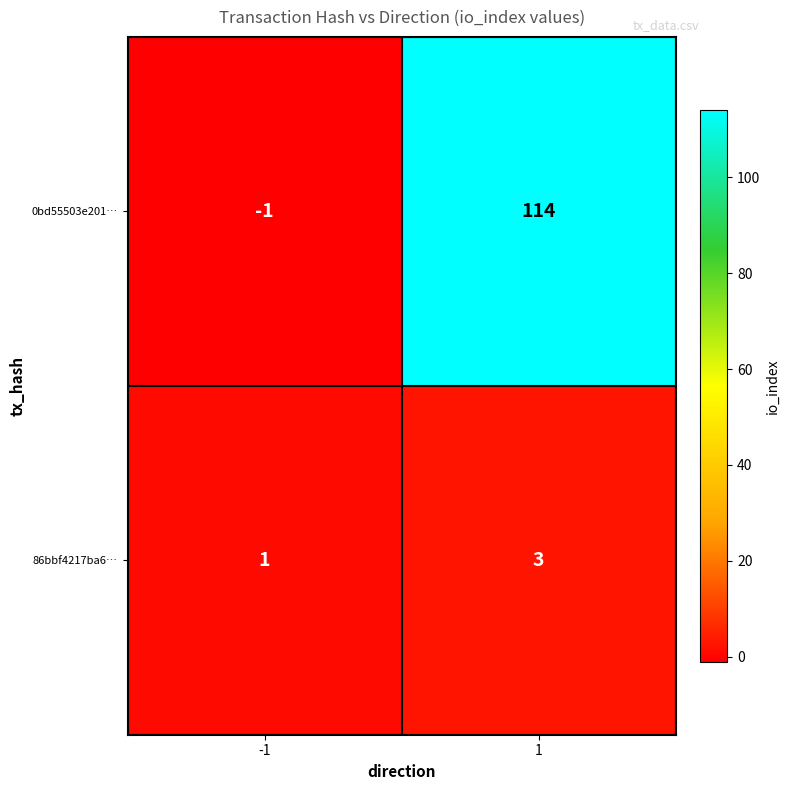

What value does the 86bbf4217ba6… series have at 1?

3